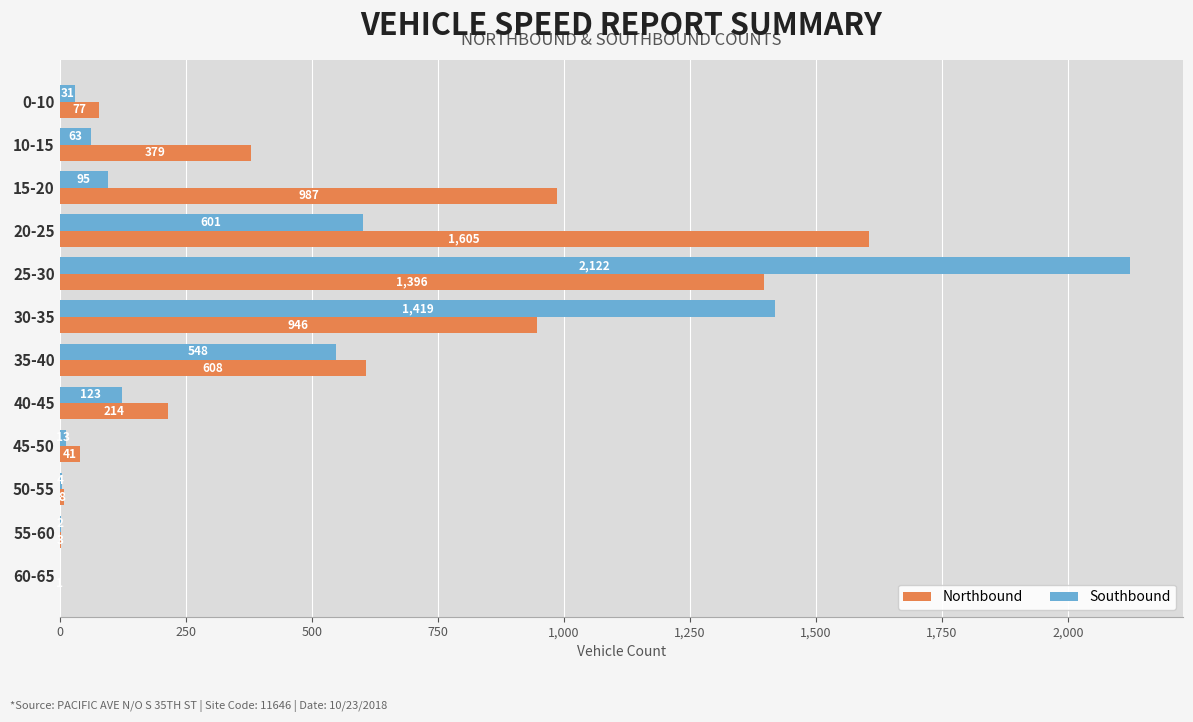

Which series has the largest range (max minus min)?

Southbound